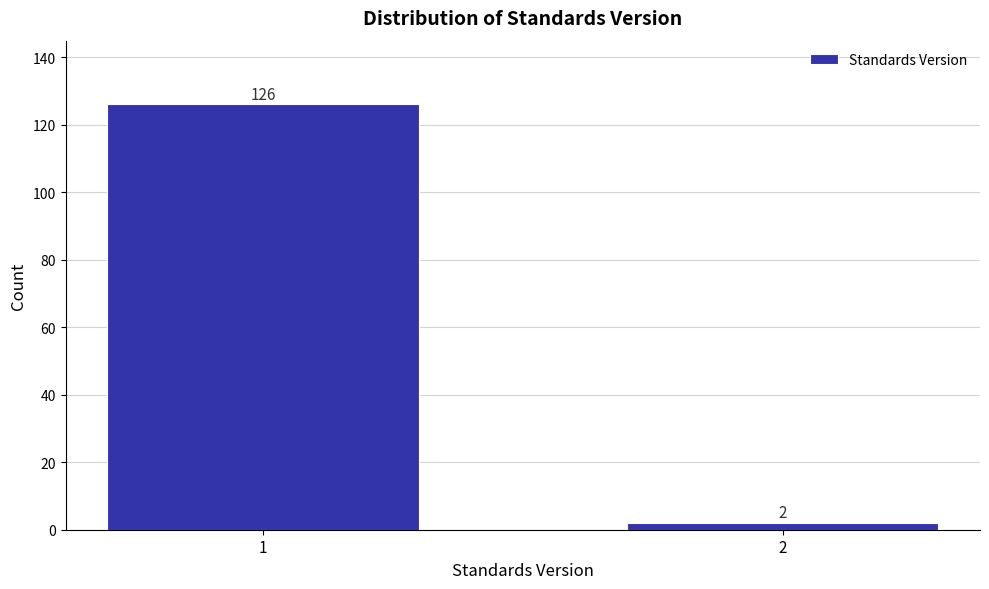

Reading left to right, transcribe all the data shown in this chart.

126	2